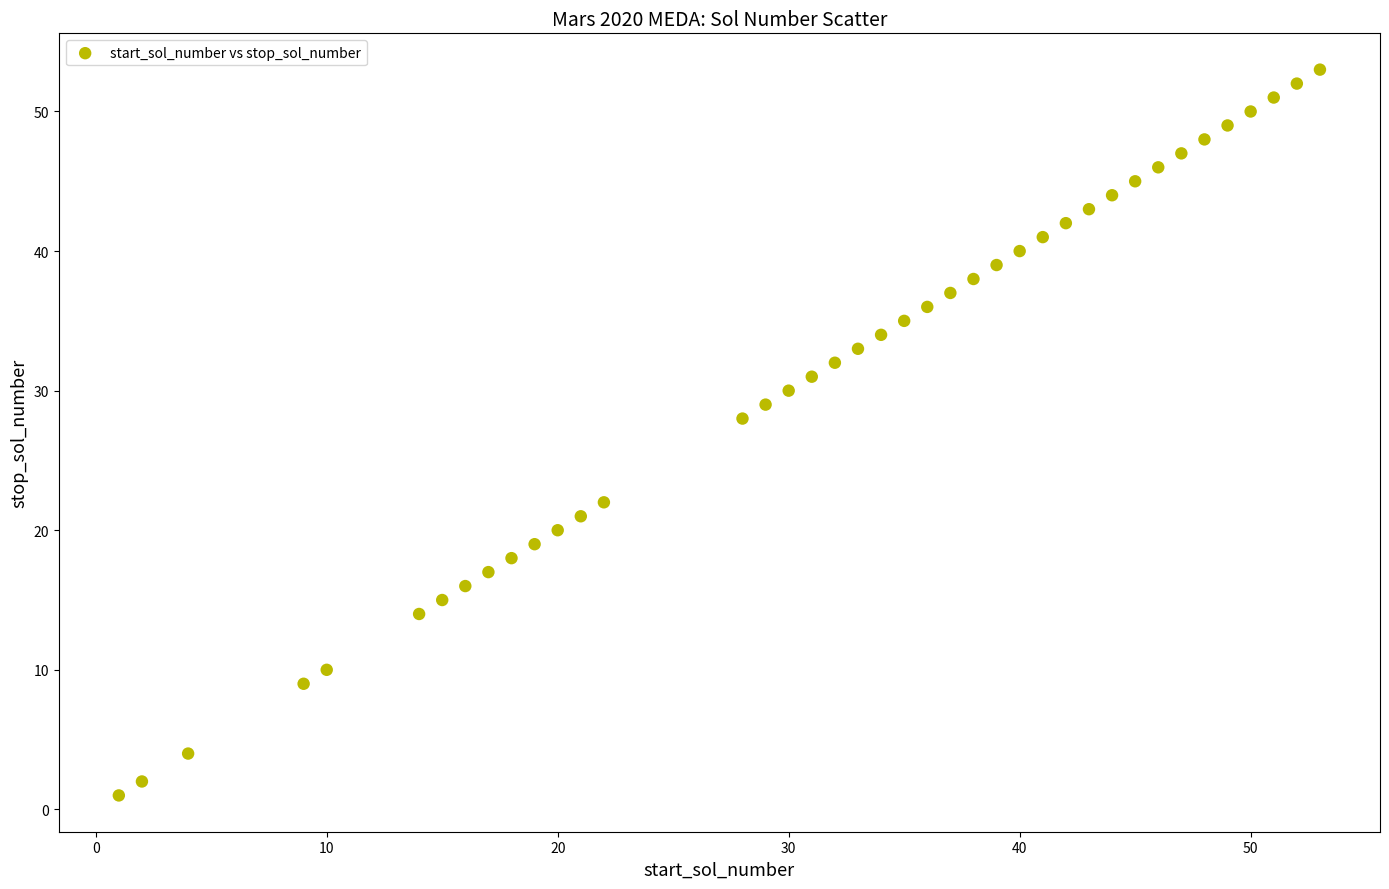

What Y value in the scatter plot is closest to 27?

28